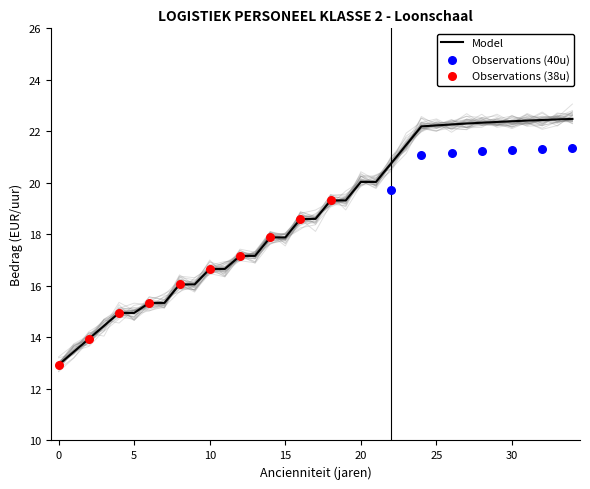

Is it true that Model equals 20.0 at 20?

True